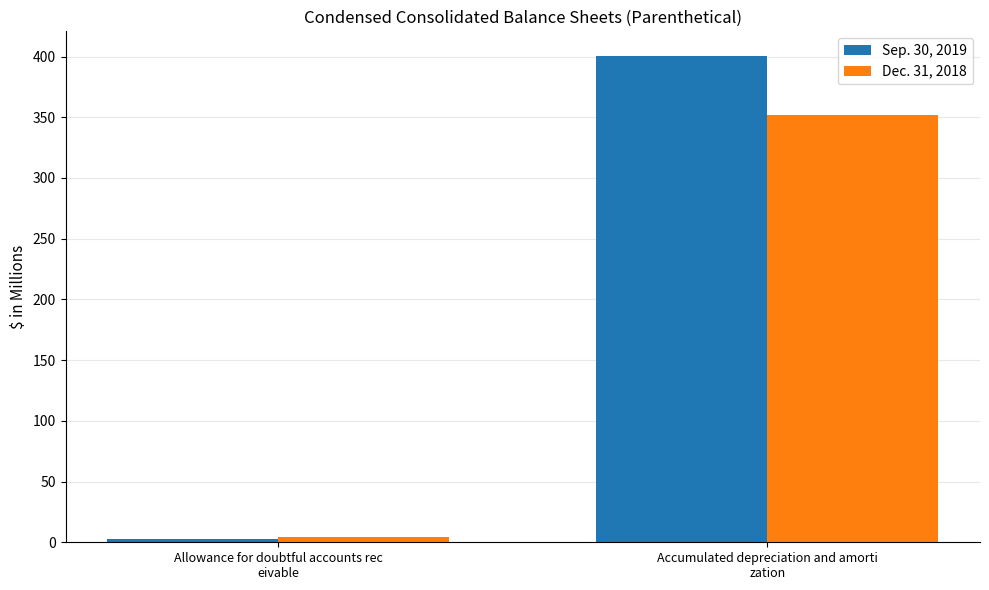

At how many categories does at least one series exceed 58?

1